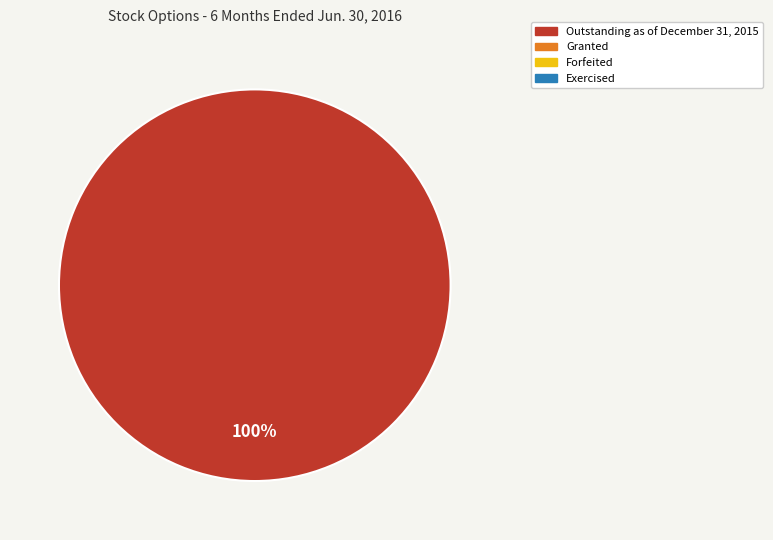

Is there a majority slice in this chart?

Yes